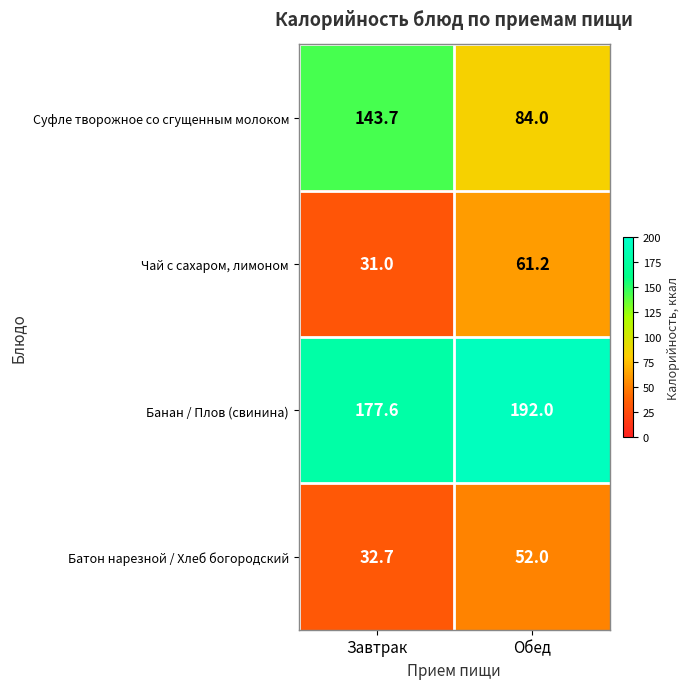

At which label does Батон нарезной / Хлеб богородский reach its peak?

Обед